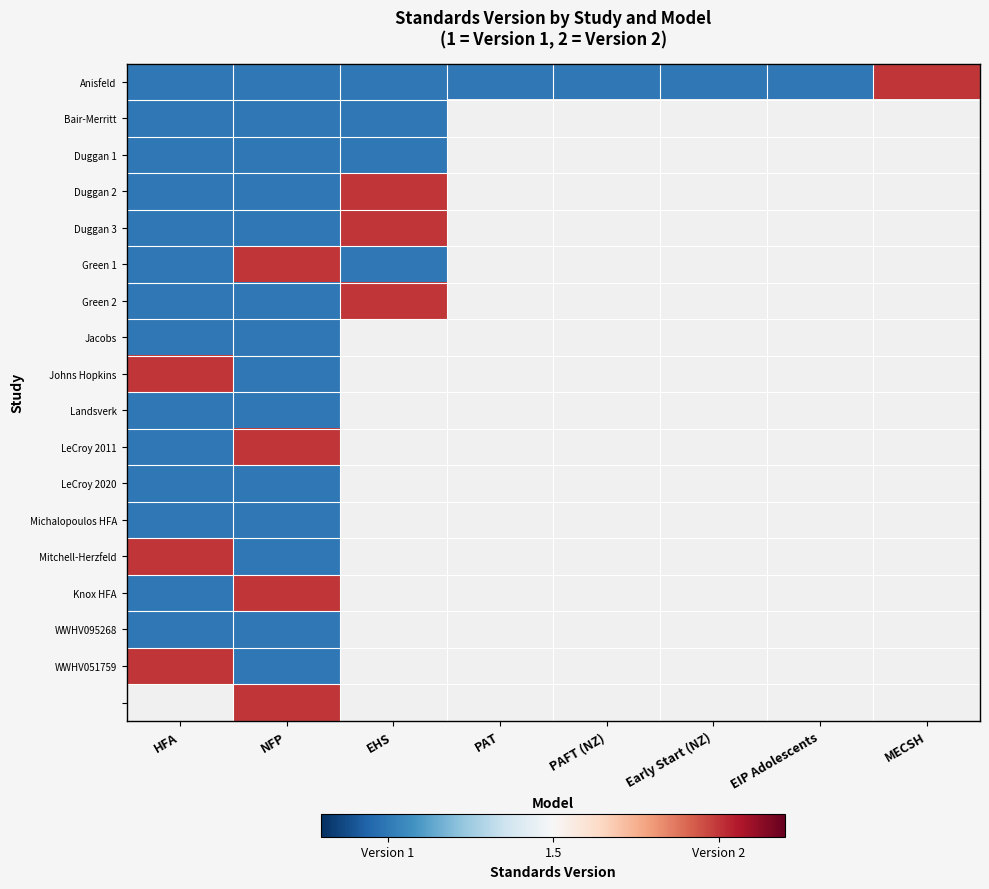

What is the smallest value displayed?

1.0